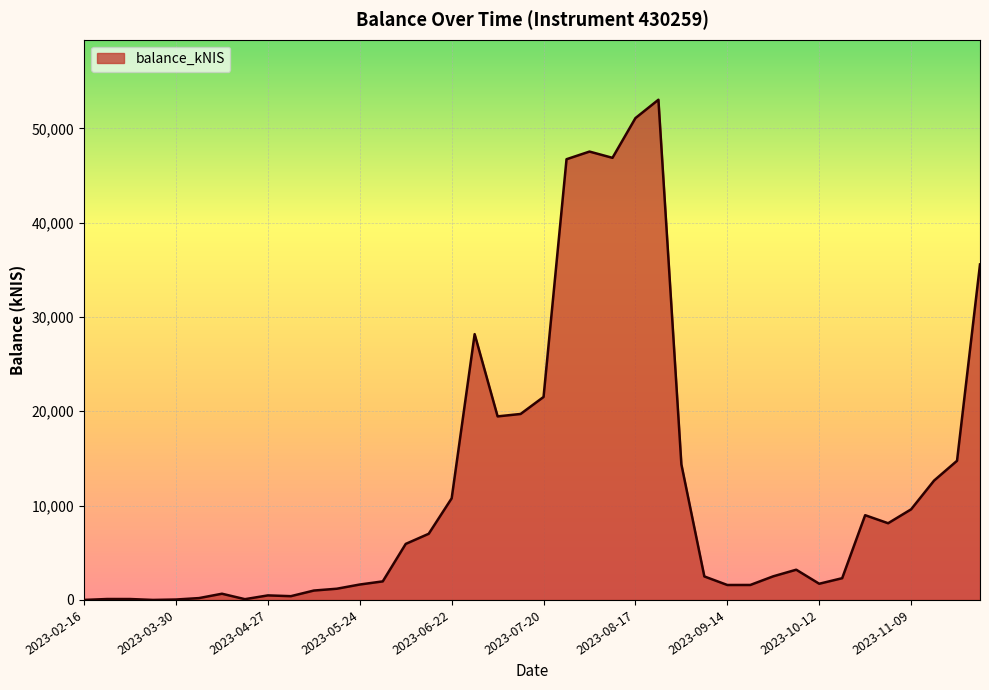

What is the difference between the maximum and minimum values?

53032.0